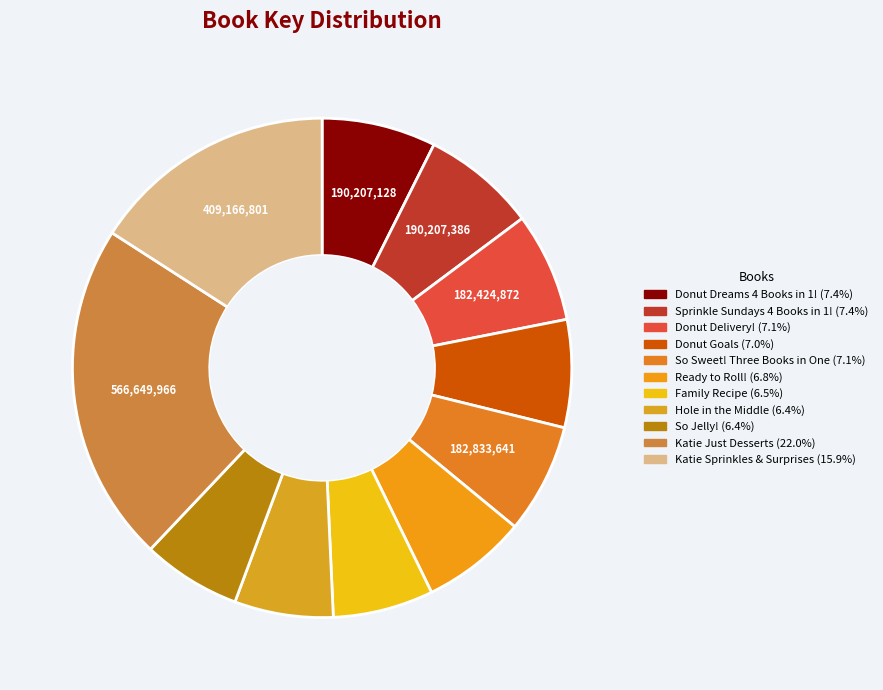

Count the number of slices in the pie.

11